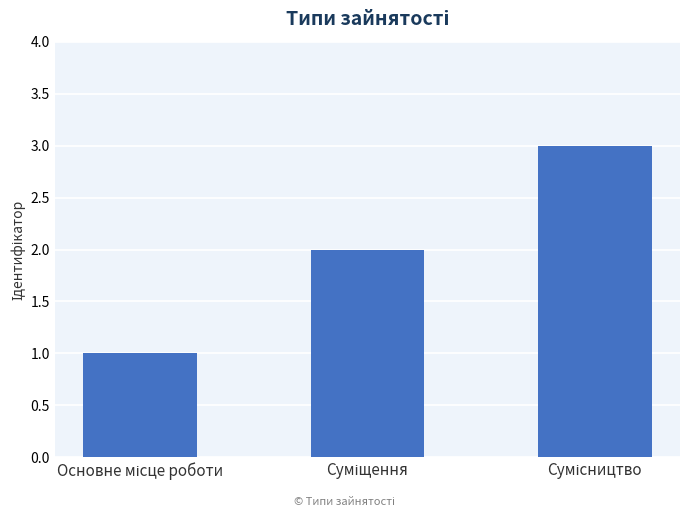

What is the greatest value displayed?

3